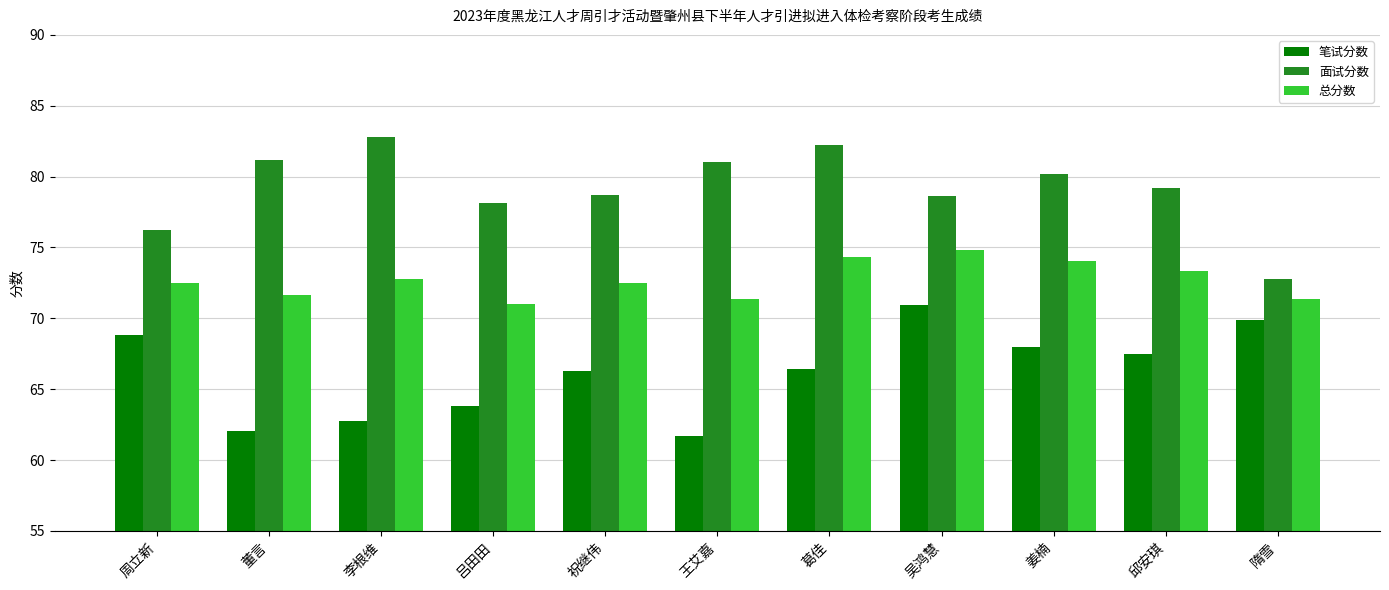

What is the highest value of the 面试分数 series?

82.8